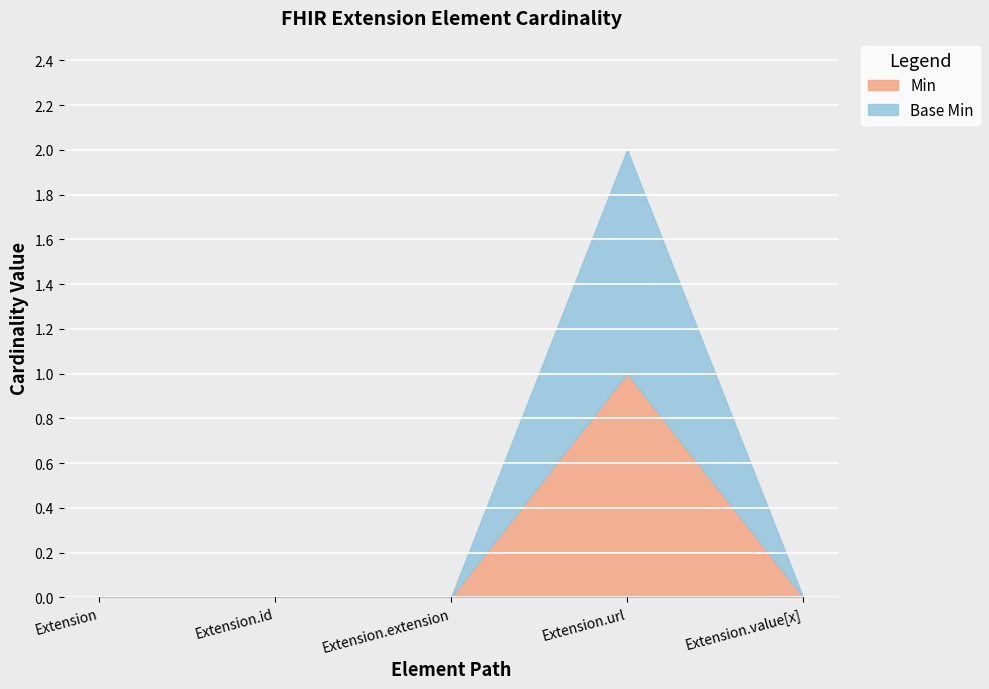

The Base Min series shows 0 at Extension.extension. True or false?

True